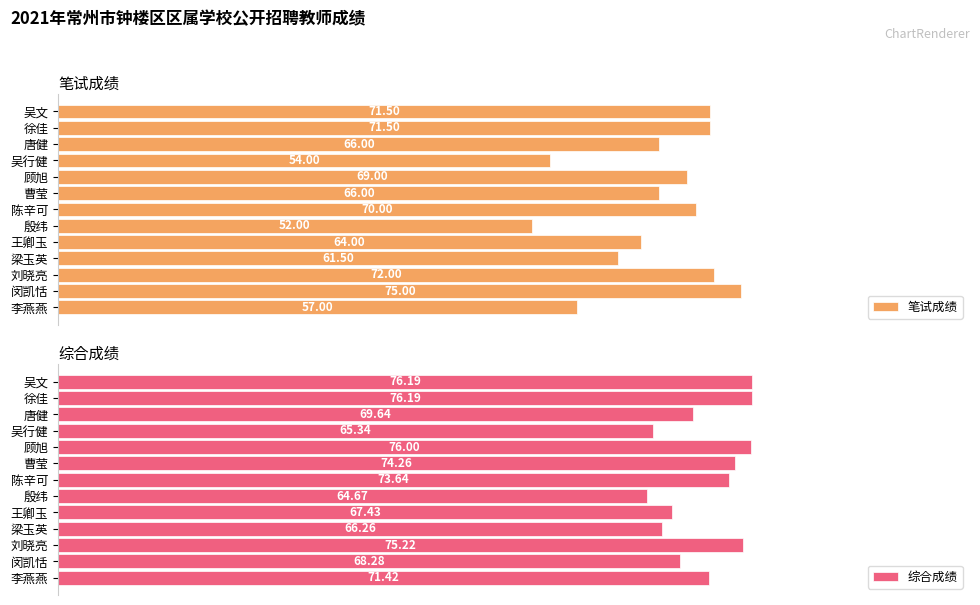

At which label is 笔试成绩 closest to 63?

王卿玉